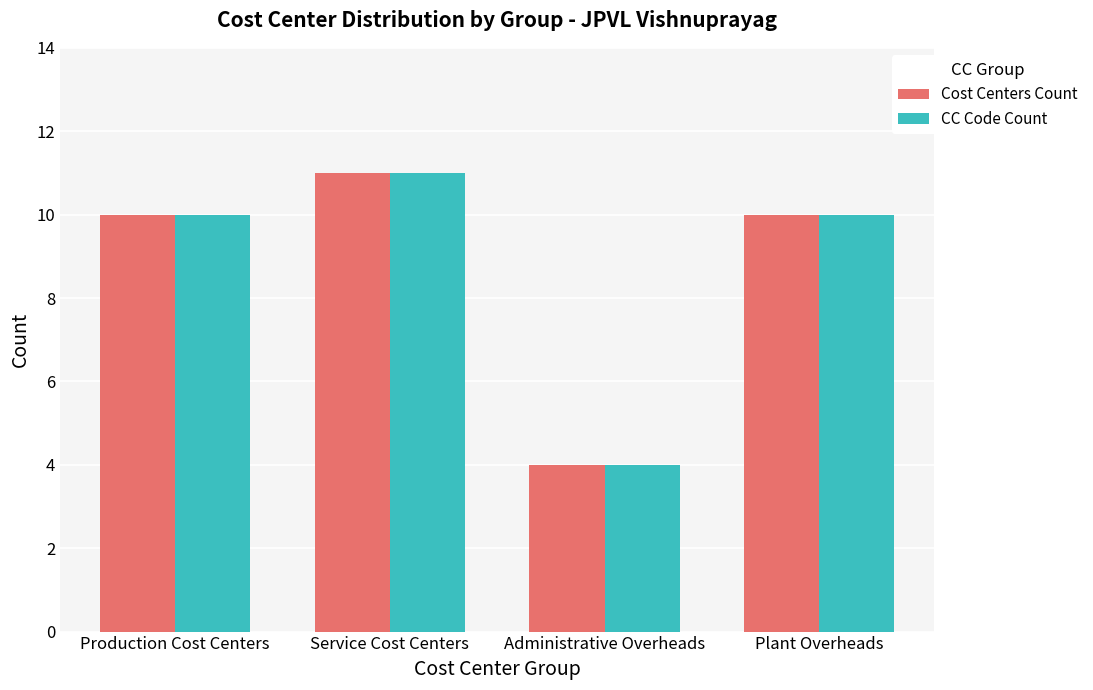

Which category has the lowest value in the CC Code Count series?

Administrative Overheads